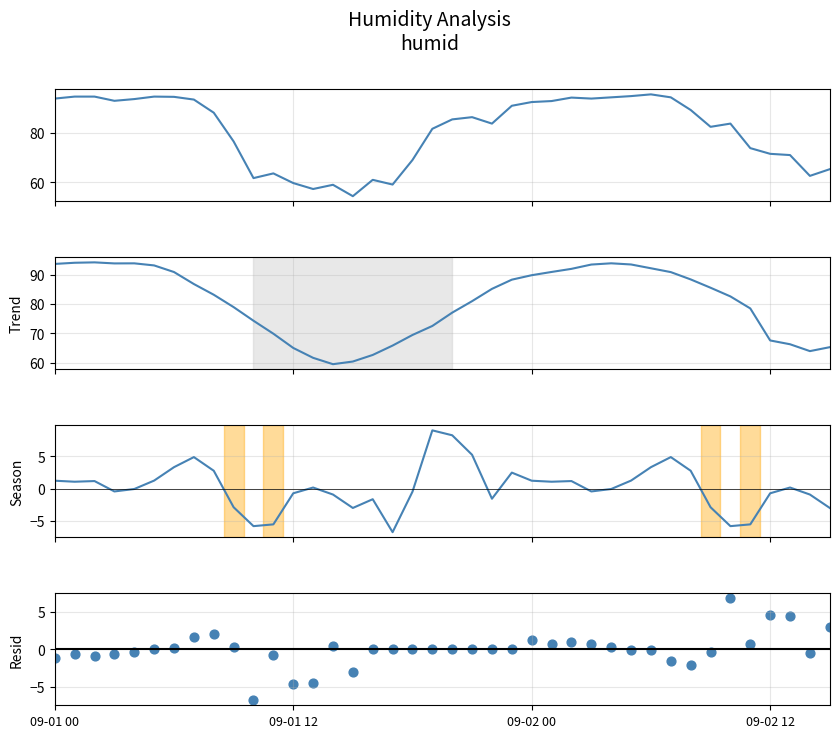

At how many categories does at least one series exceed 15?

40